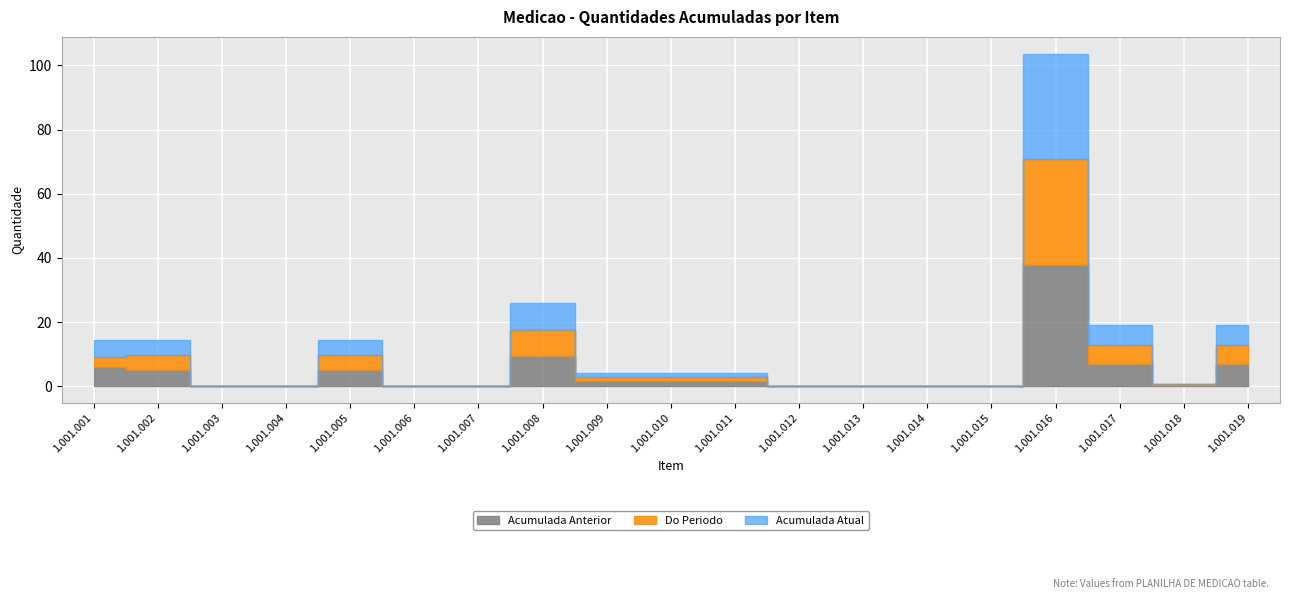

The value of Do Periodo at 1.001.019 is 3.8. True or false?

False